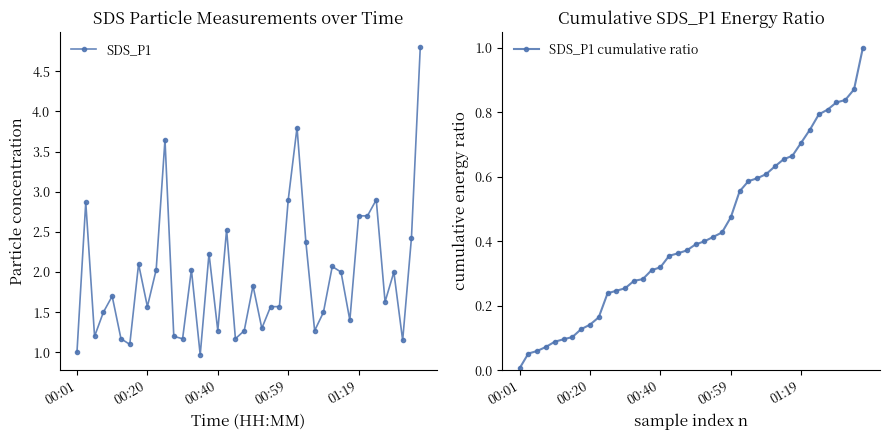

True or false: SDS_P1 cumulative ratio and SDS_P1 intersect in this chart.

False